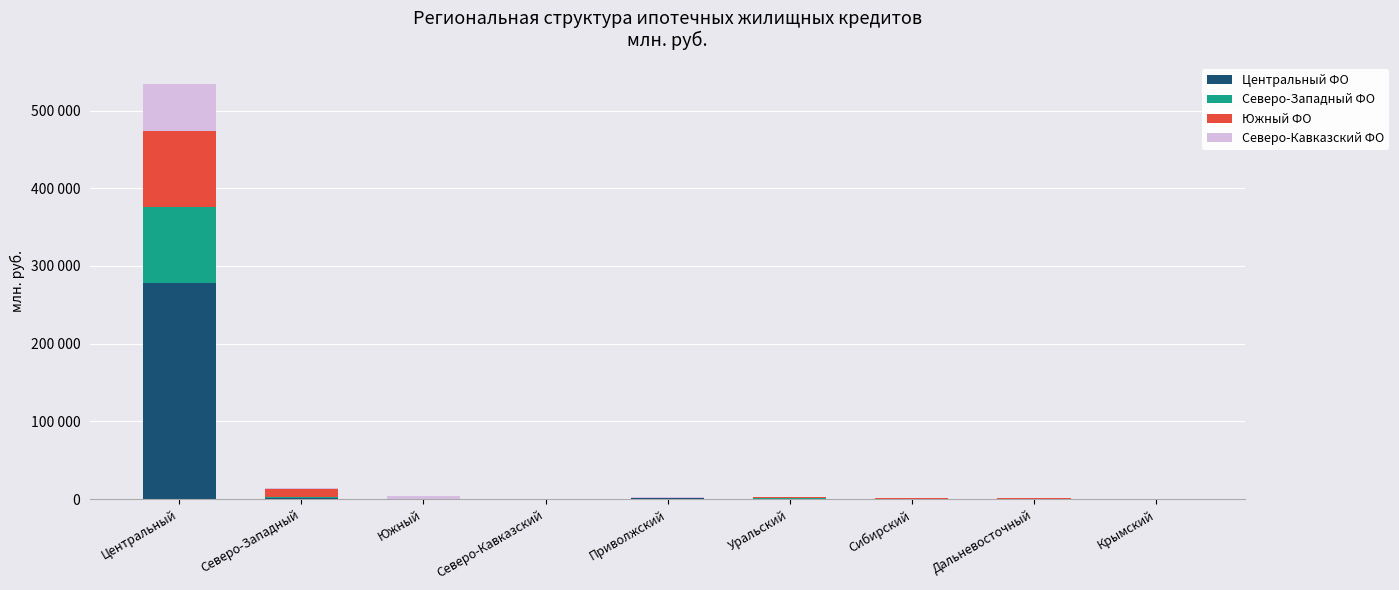

What is the difference between the Северо-Кавказский ФО values at Северо-Западный and Дальневосточный?

177